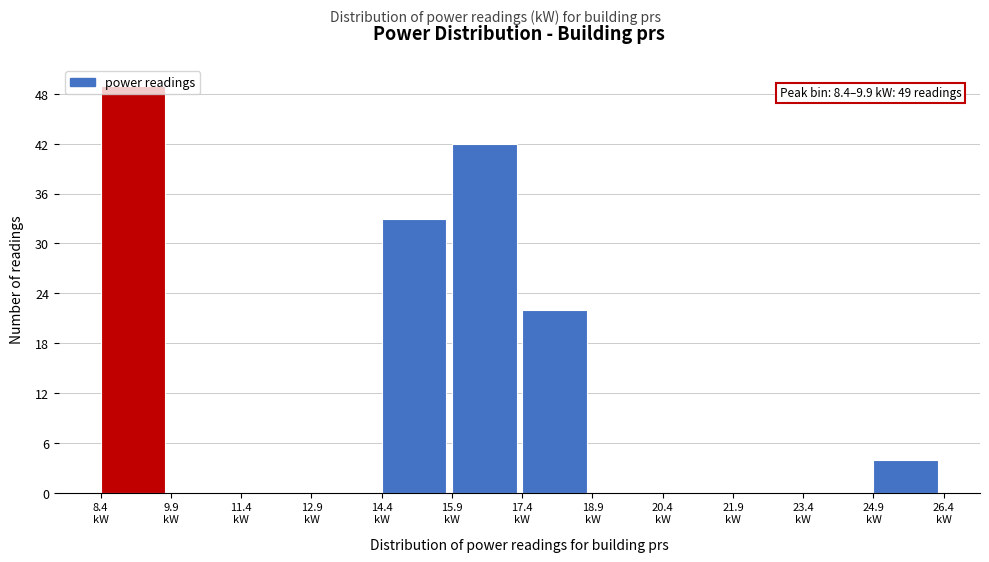

Over which range of the x-axis is the bar tallest?

8.4 to 9.8